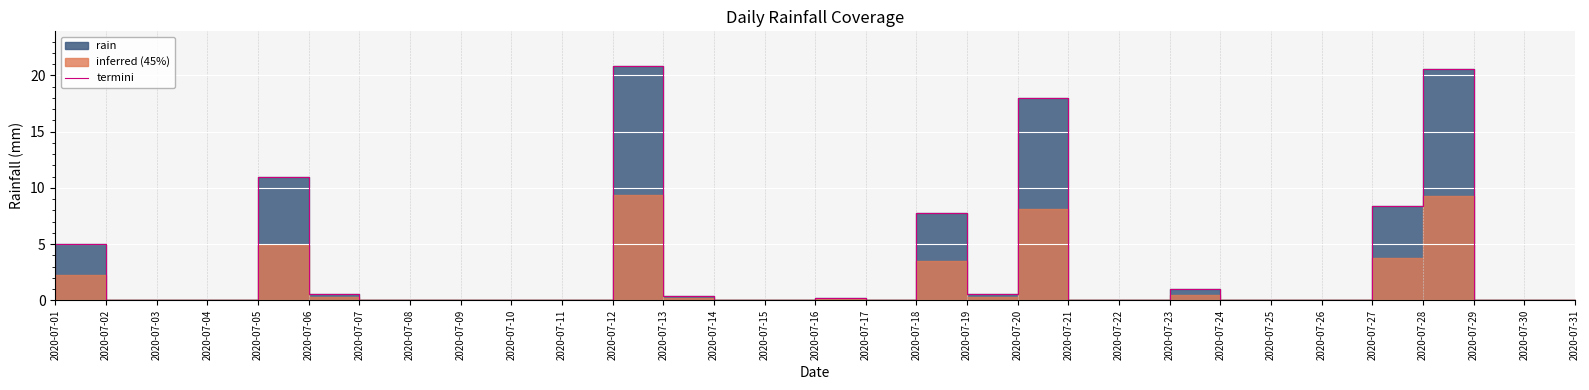

The chart shows a value of 10.1 at 2020-07-10. True or false?

False